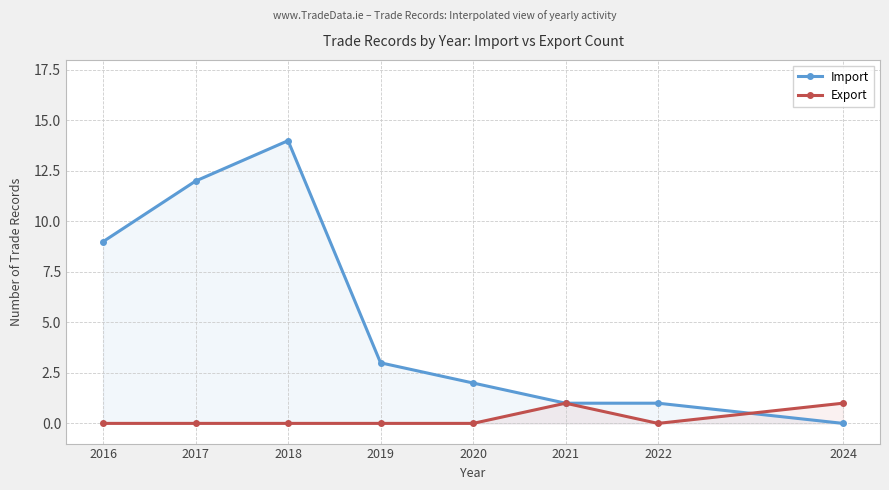

At which category does the chart reach its minimum across all series?

2024